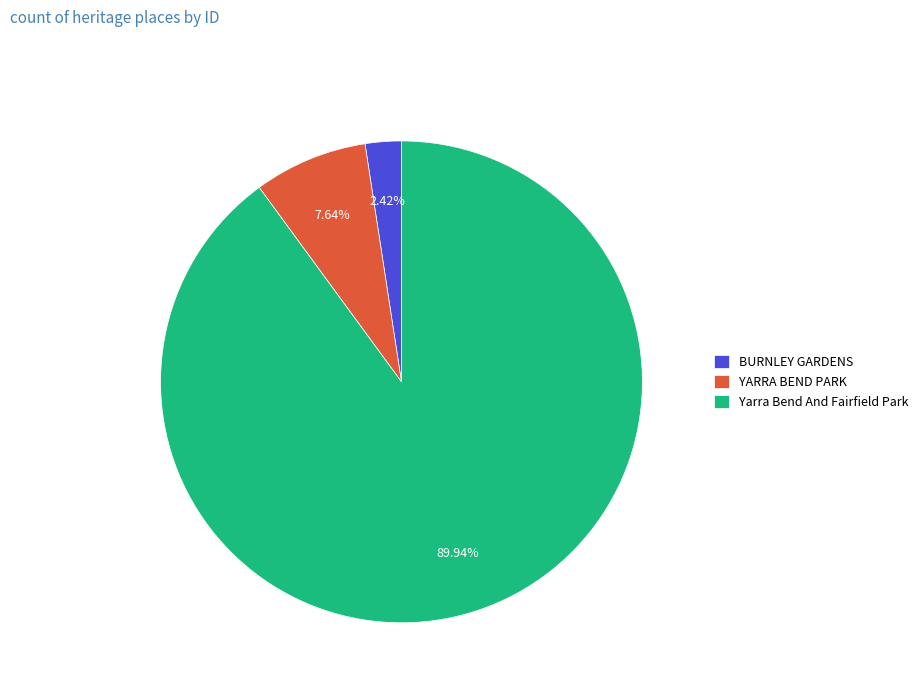

To the nearest percent, what portion does YARRA BEND PARK represent?

8%